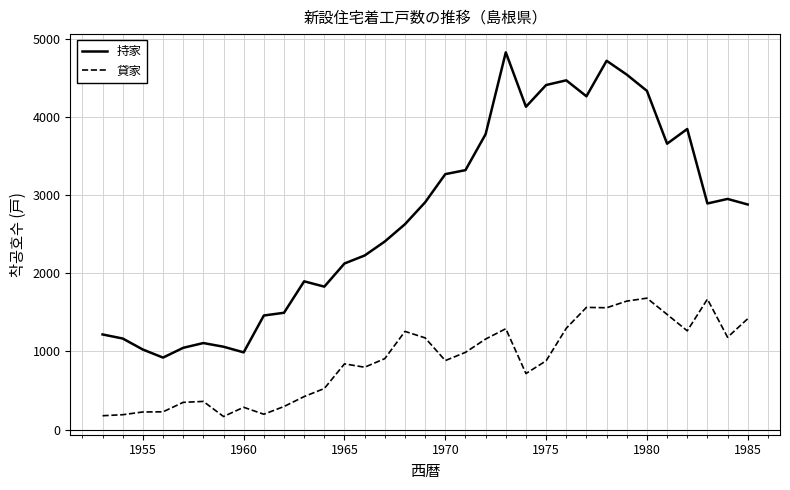

Rank the series by their average value, from highest to lowest.

持家, 貸家